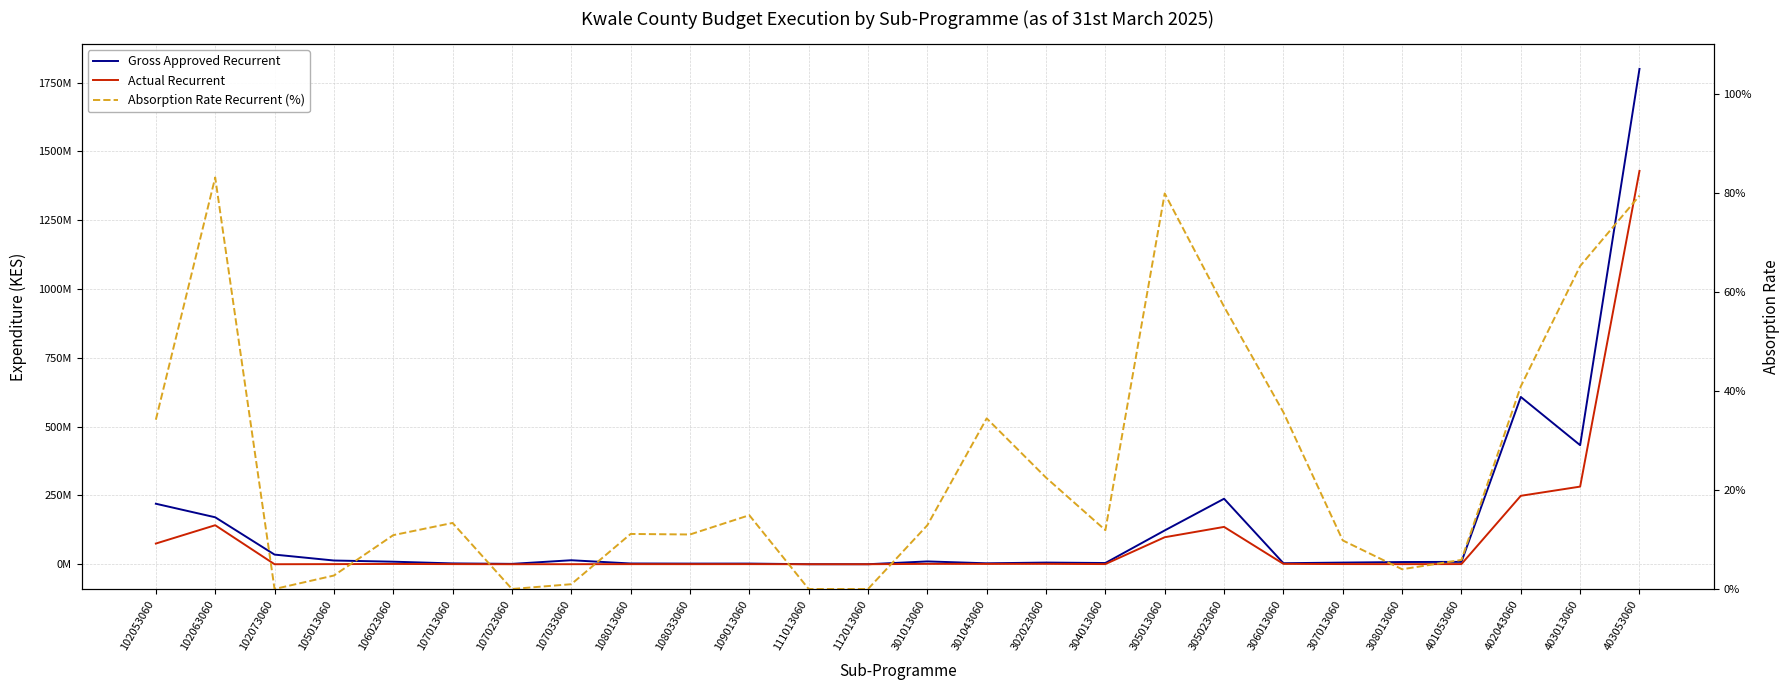

Where does the Gross Approved Recurrent series first go above 8589800?

102053060